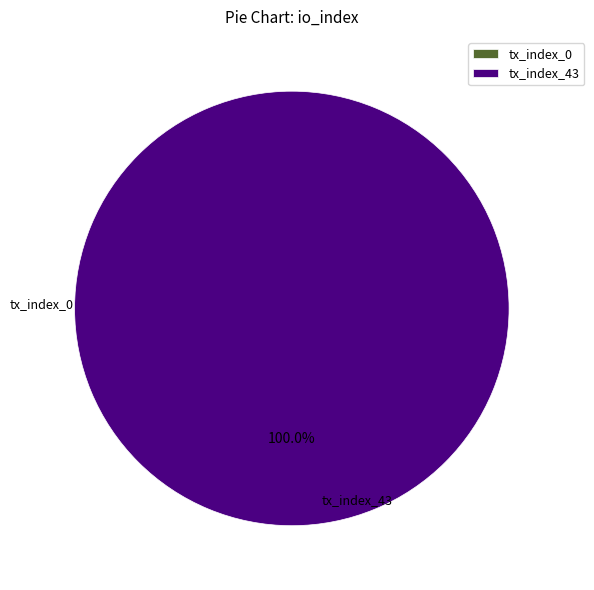

To the nearest percent, what is the average slice percentage?

50%